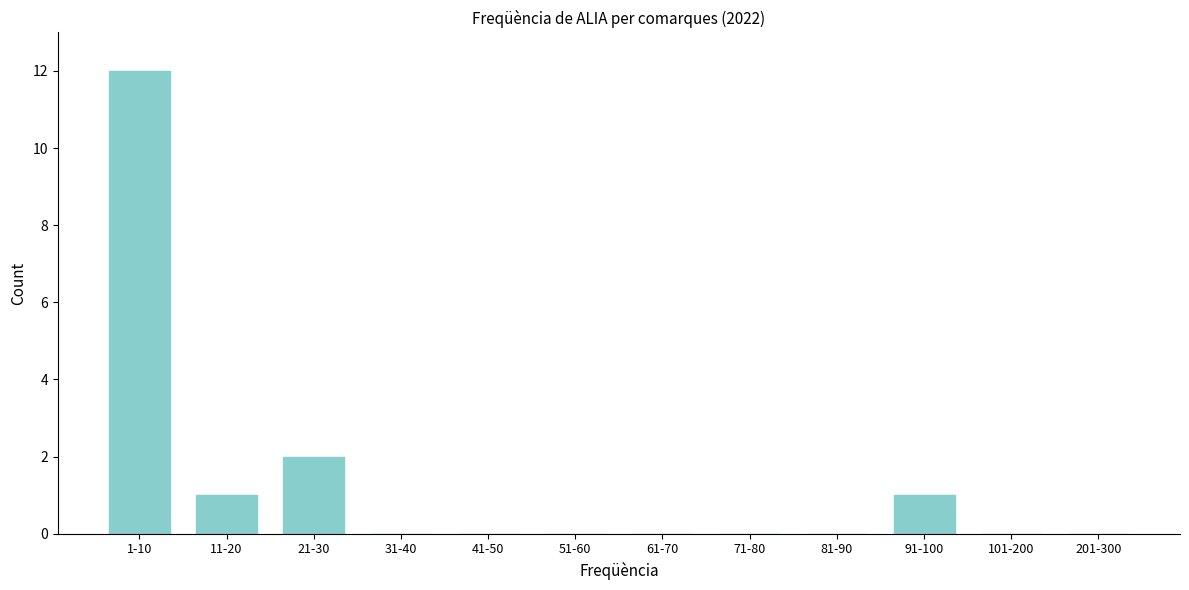

Reading left to right, what are all the values shown in this chart?

1-10=12	11-20=1	21-30=2	31-40=0	41-50=0	51-60=0	61-70=0	71-80=0	81-90=0	91-100=1	101-200=0	201-300=0